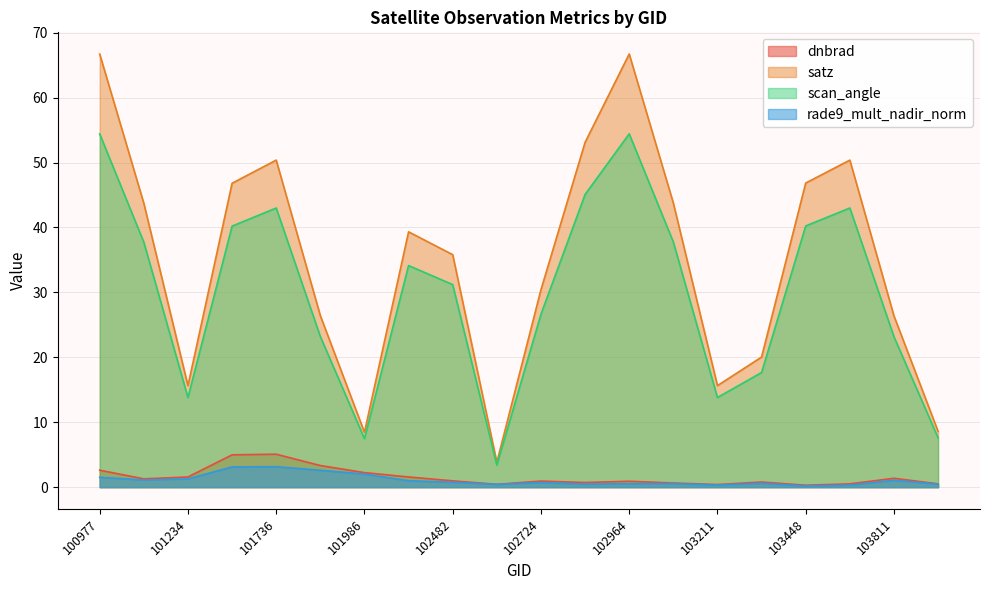

What is the difference between the rade9_mult_nadir_norm values at 103448 and 103330?

0.4